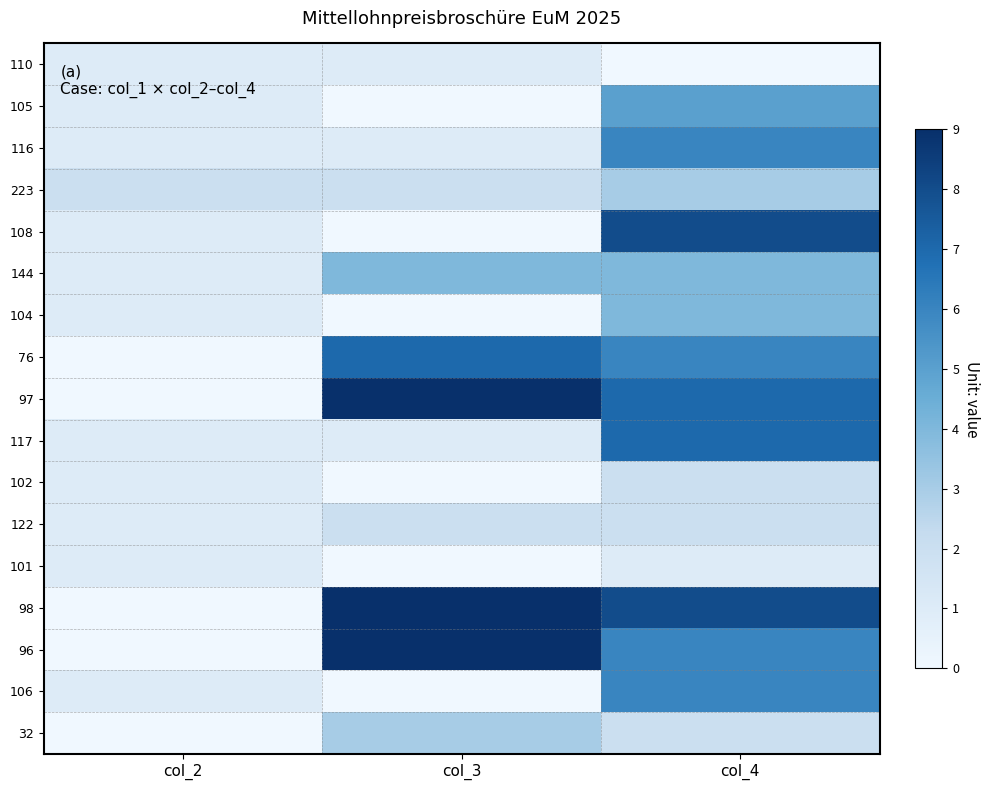

At which category does the chart reach its minimum across all series?

col_4